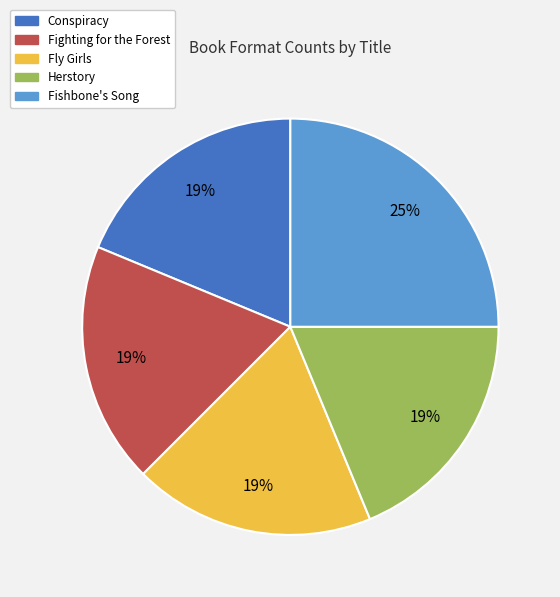

What is the largest slice in the pie chart?

Fishbone's Song